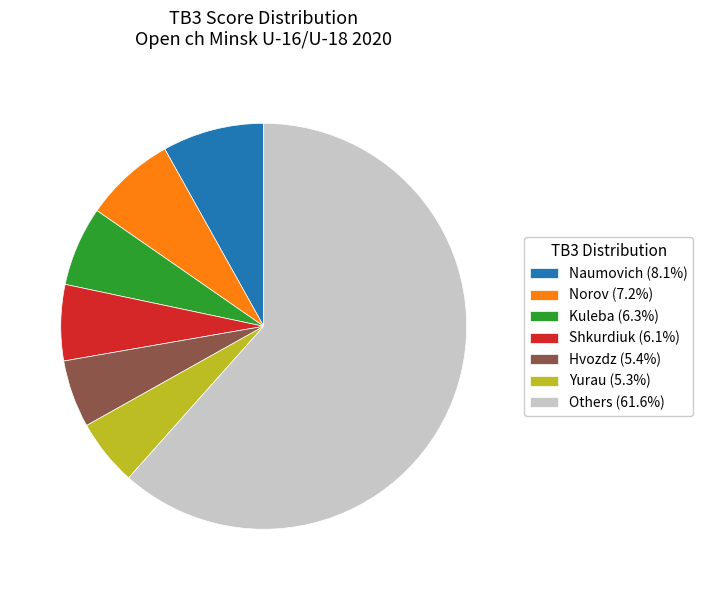

Is the sum of Hvozdz (5.4%) and Yurau (5.3%) greater than half?

No